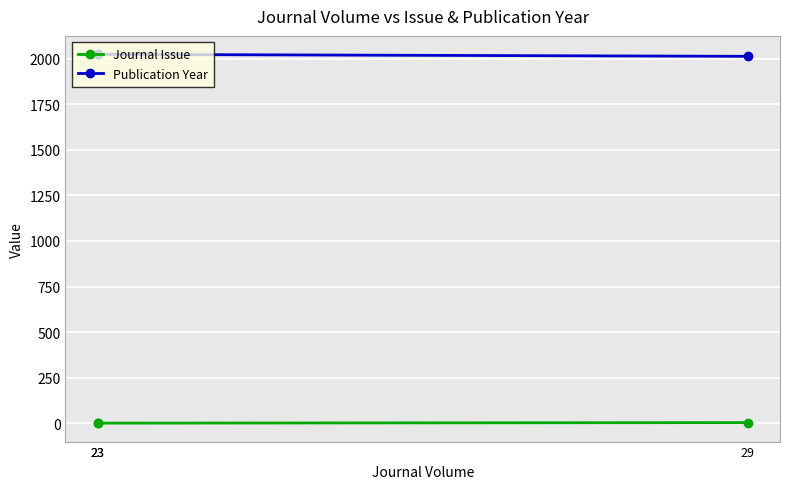

True or false: Publication Year has a value of 2023 at 23.

True